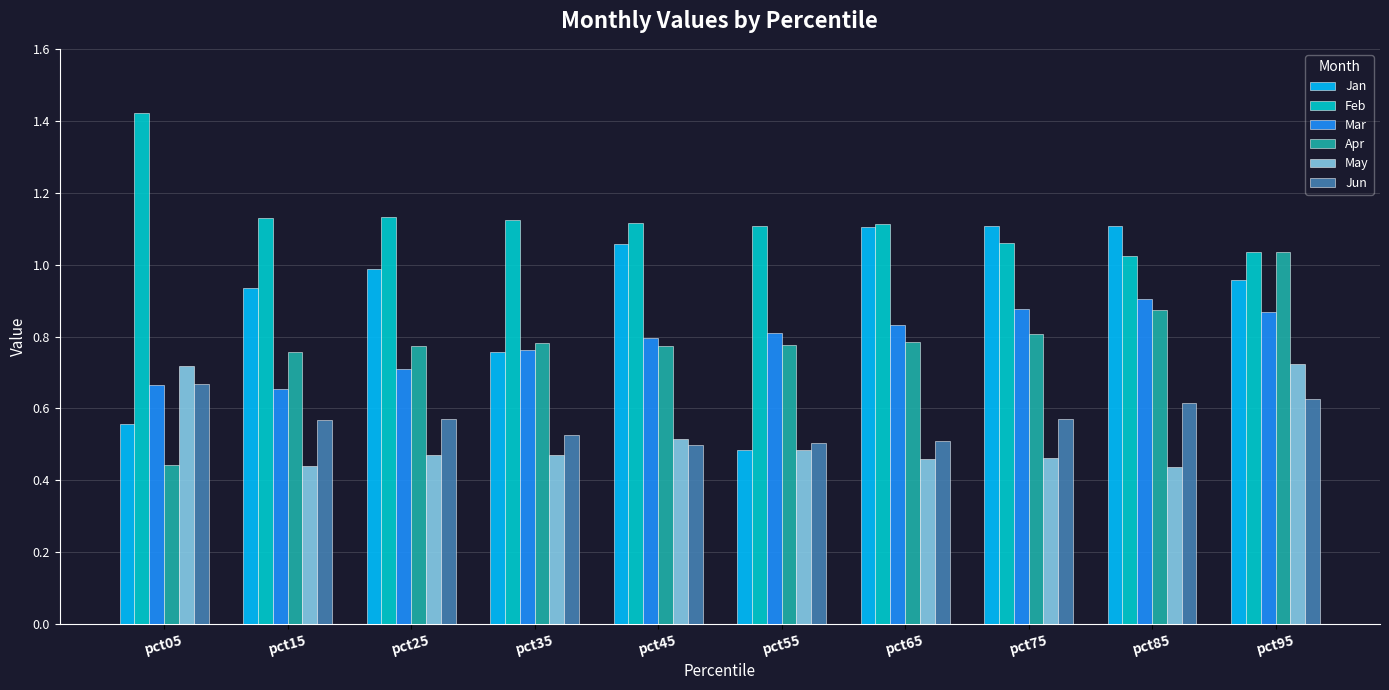

Which label corresponds to the largest value in the chart?

pct05